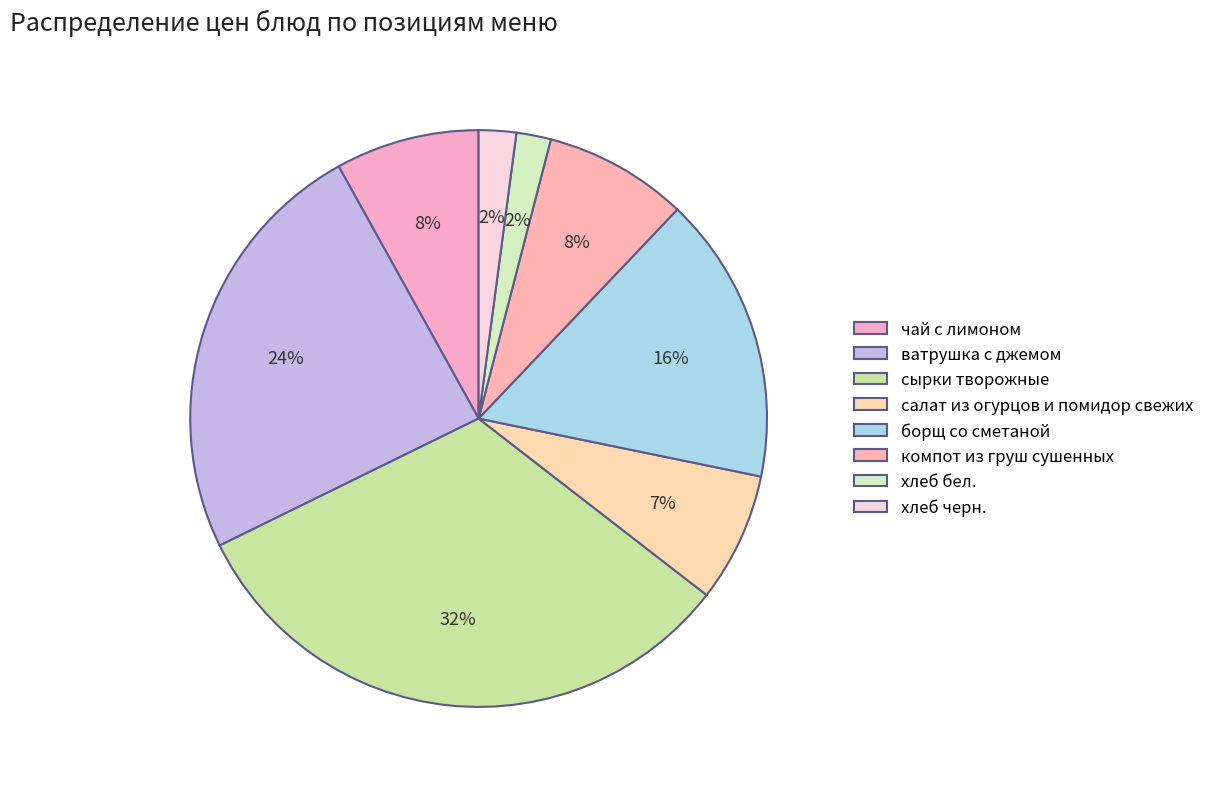

Rank the categories by value from highest to lowest.

сырки творожные, ватрушка с джемом, борщ со сметаной, чай с лимоном, компот из груш сушенных, салат из огурцов и помидор свежих, хлеб черн., хлеб бел.